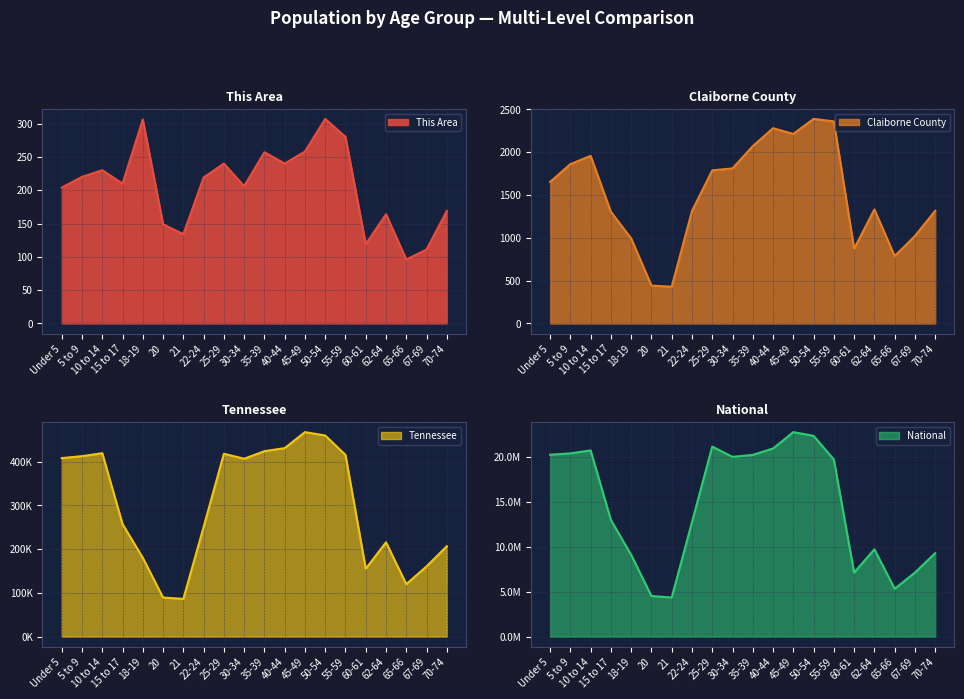

The This Area series shows 149 at 20. True or false?

True